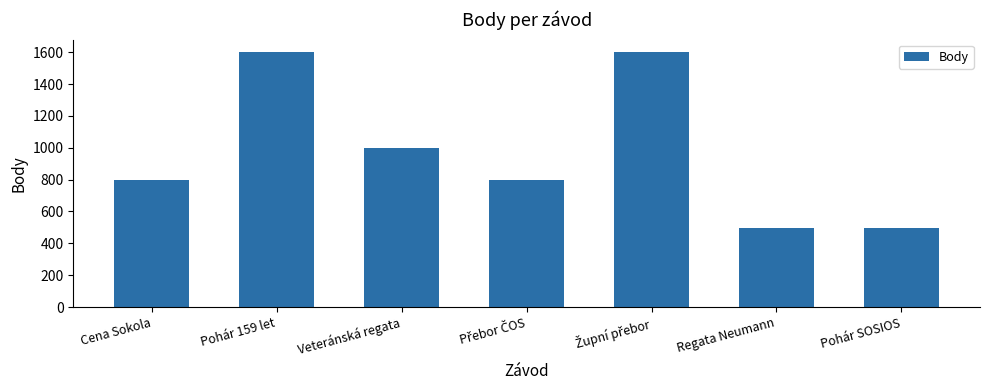

How many distinct data groups are displayed?

1